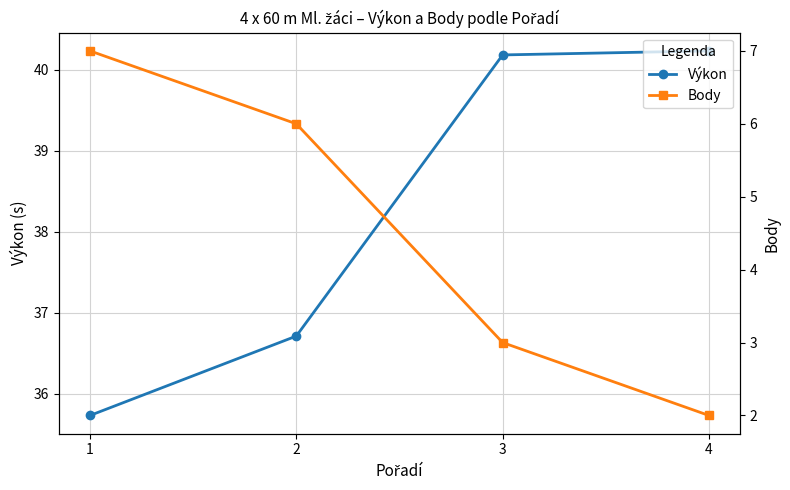

True or false: Výkon and Body intersect in this chart.

False